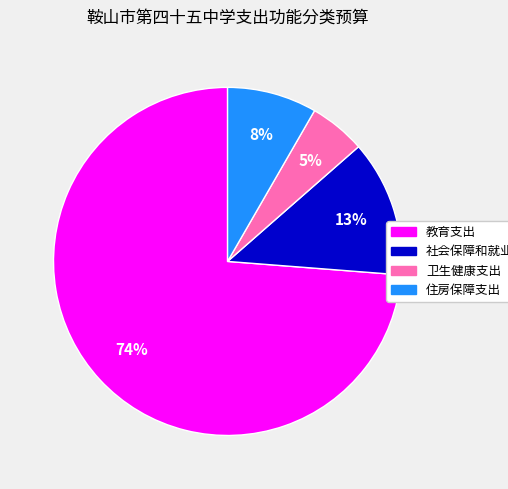

To the nearest percent, what is the average slice percentage?

25%